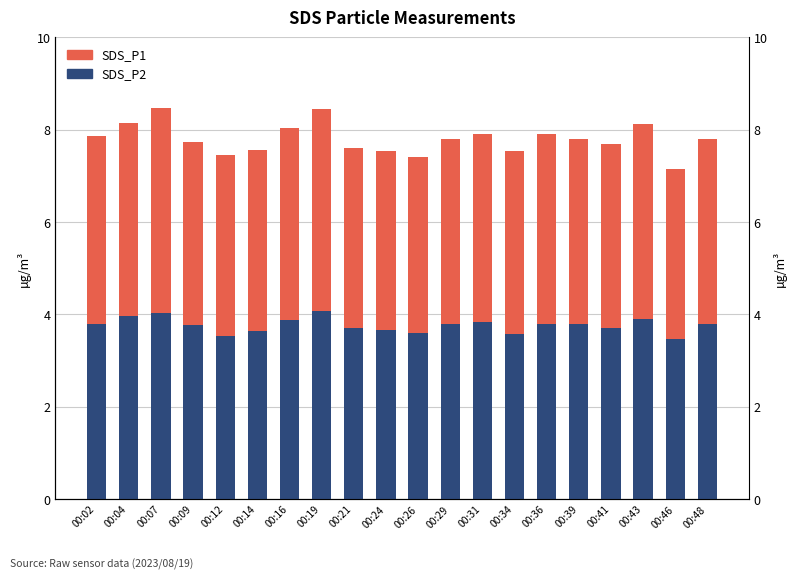

At which category does the chart reach its peak across all series?

00:07